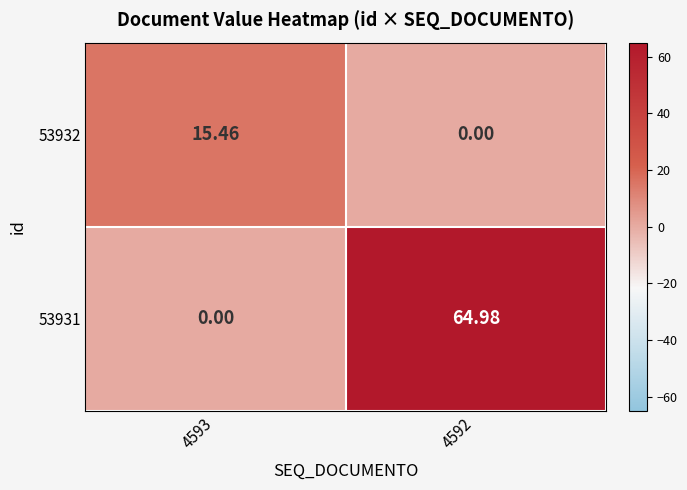

What is the total value across all series at 4593?

15.5